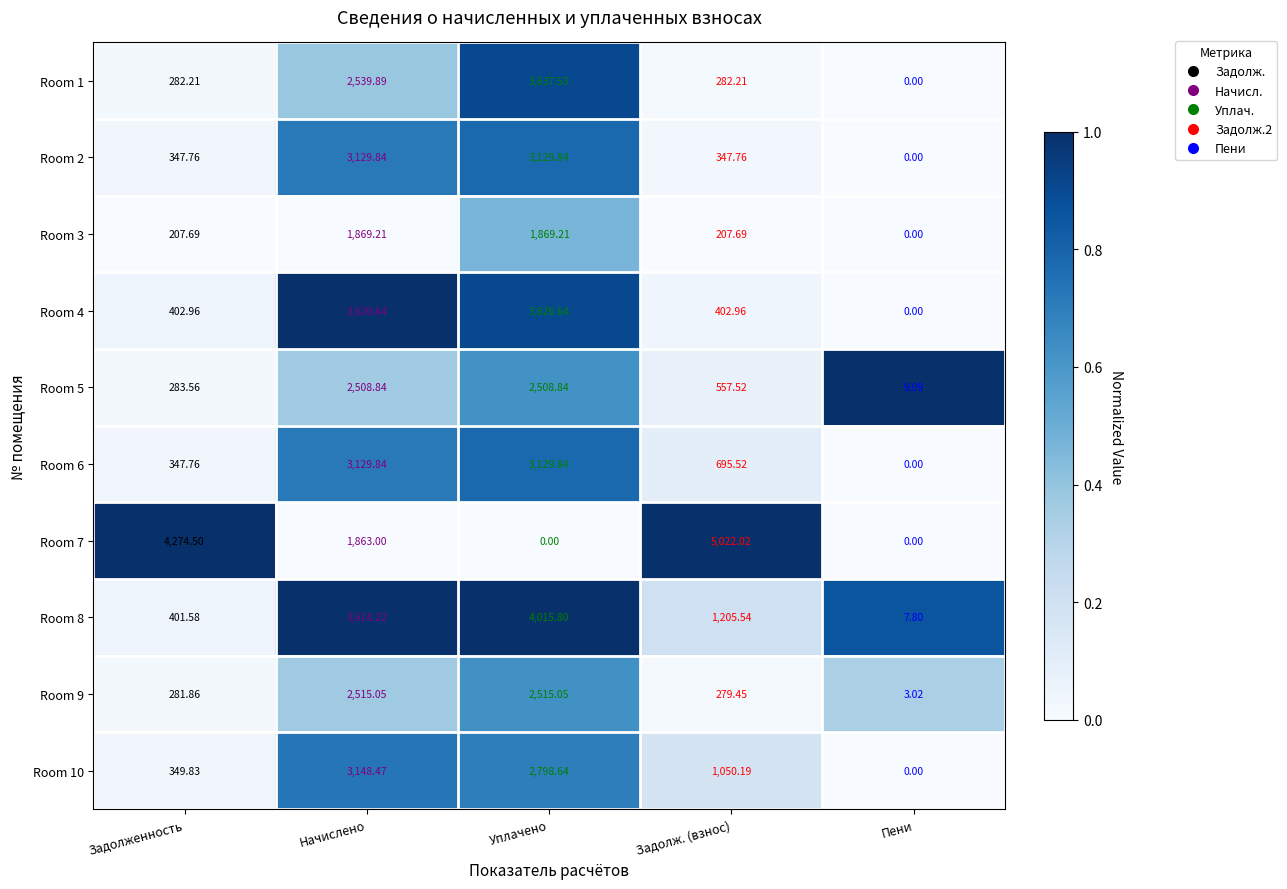

Which series has the widest spread of values?

Room 7